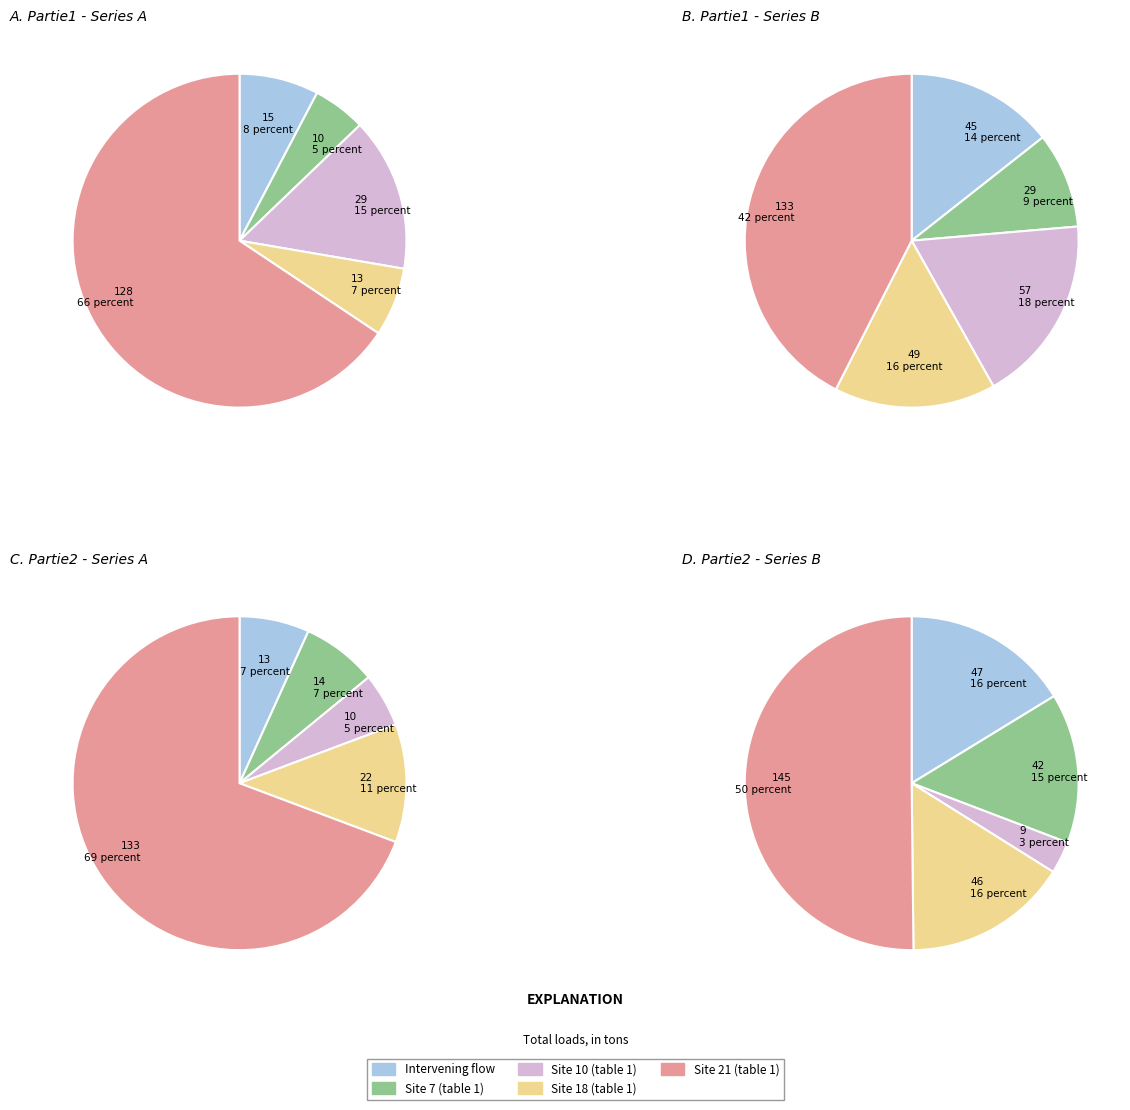

Does any single category account for the majority?

No